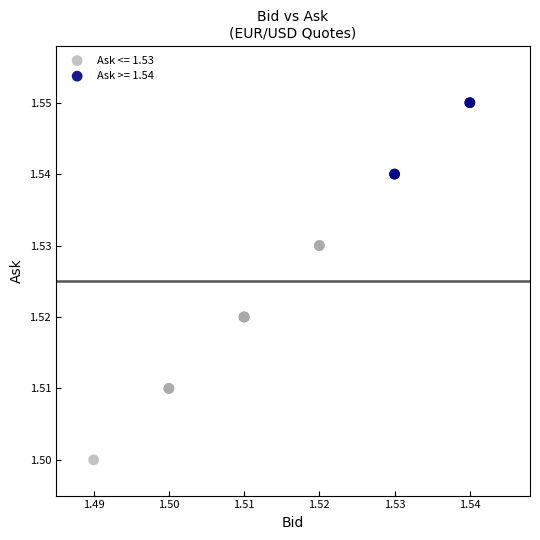

Which series reaches the minimum Y coordinate?

Ask <= 1.53